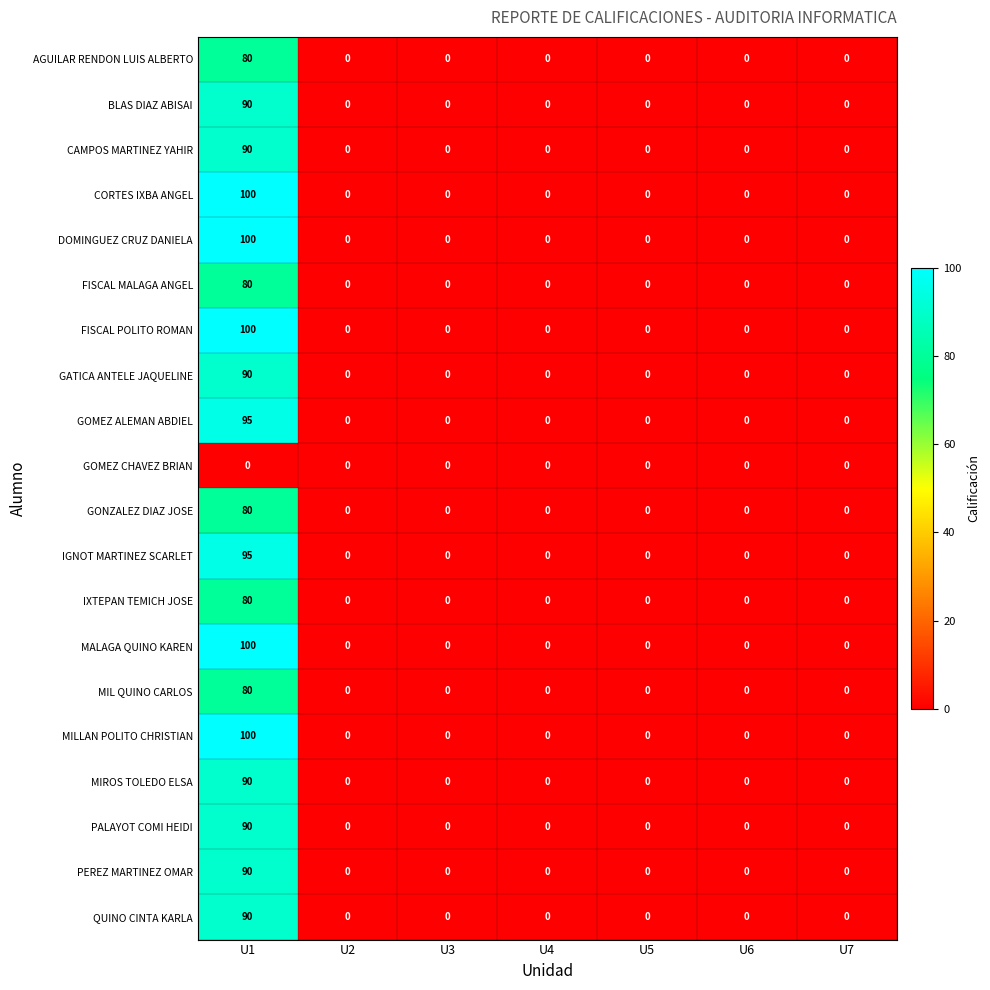

What is the difference between the highest and lowest values at U1?

100